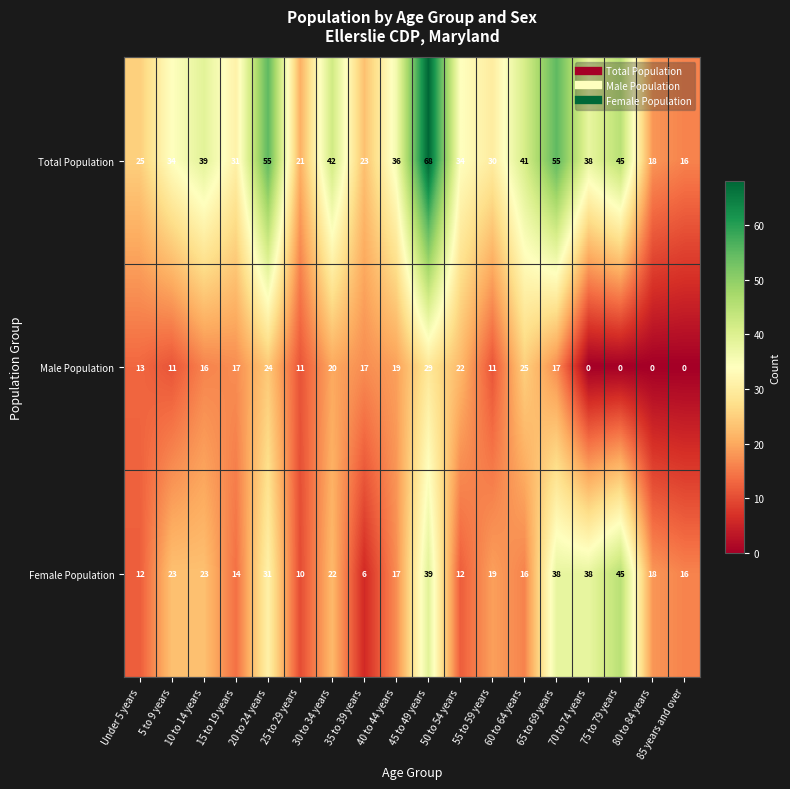

Rank the series at 65 to 69 years from lowest to highest value.

Male Population, Female Population, Total Population